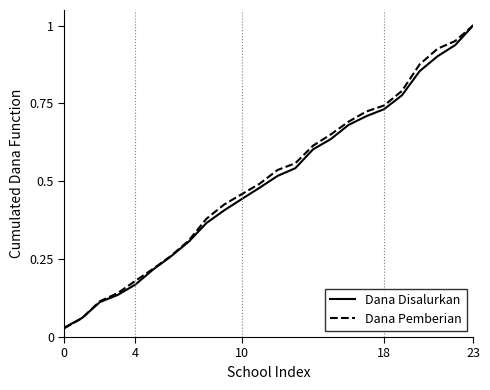

What is the average value of the Dana Pemberian series?

0.5